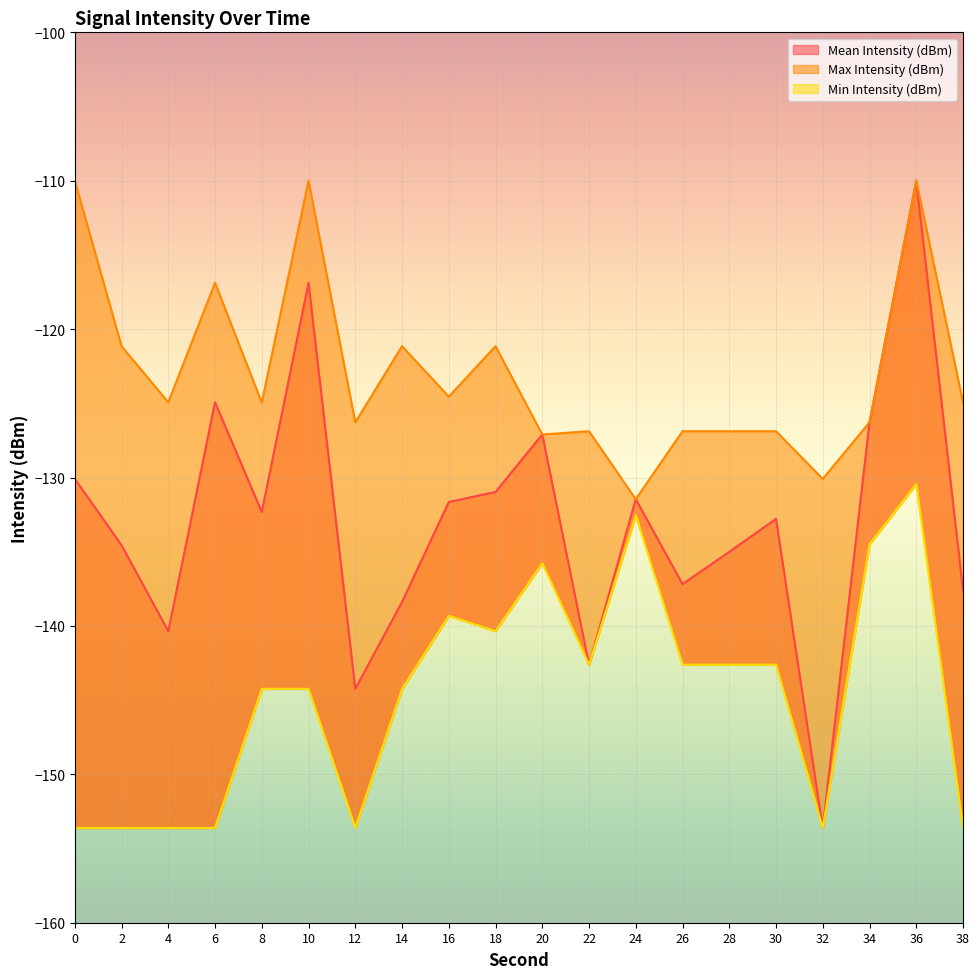

What is the difference between the maximum and minimum values in the Min Intensity (dBm) series?

23.2